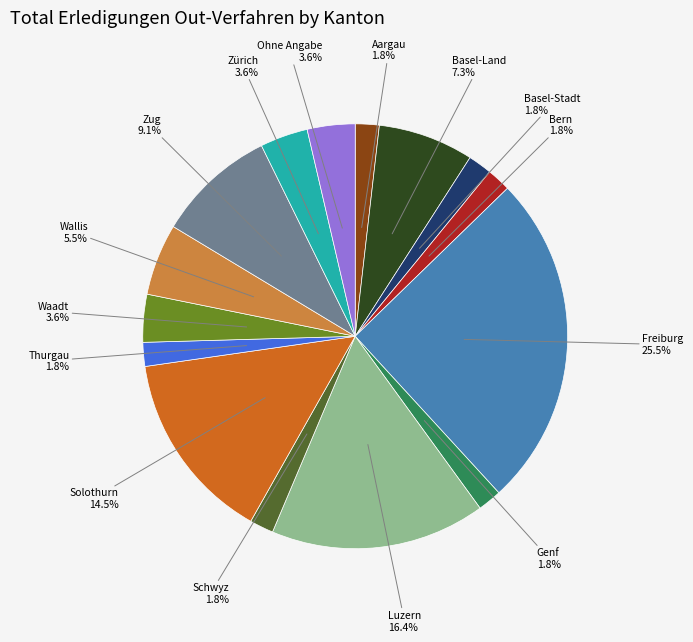

Does any single category account for the majority?

No